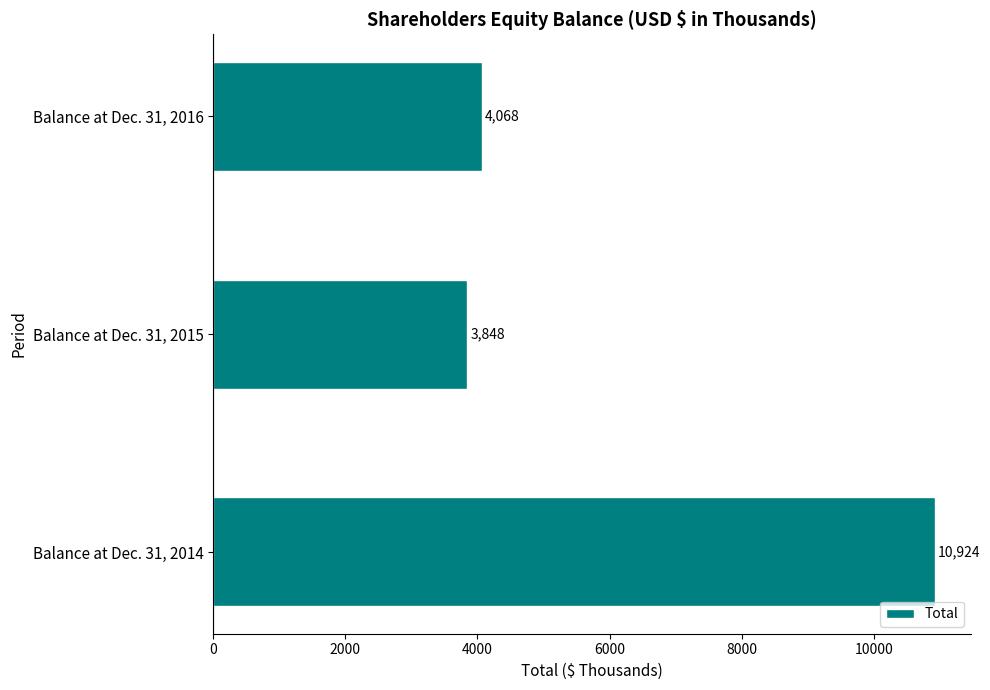

What is the difference between the values at Balance at Dec. 31, 2014 and Balance at Dec. 31, 2015?

7076